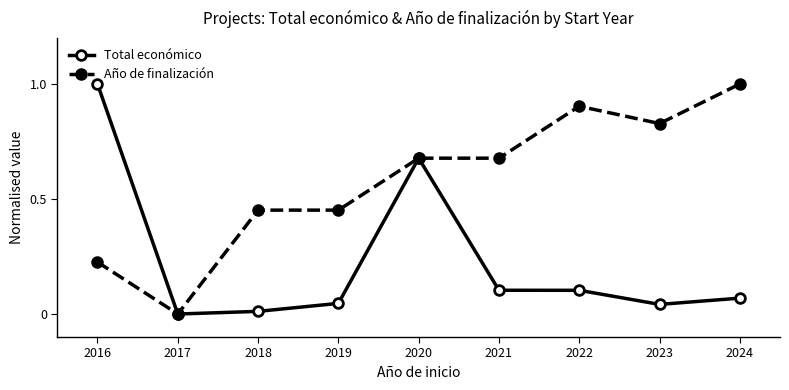

What is the value of the Año de finalización point at the 7th from the left?

0.9